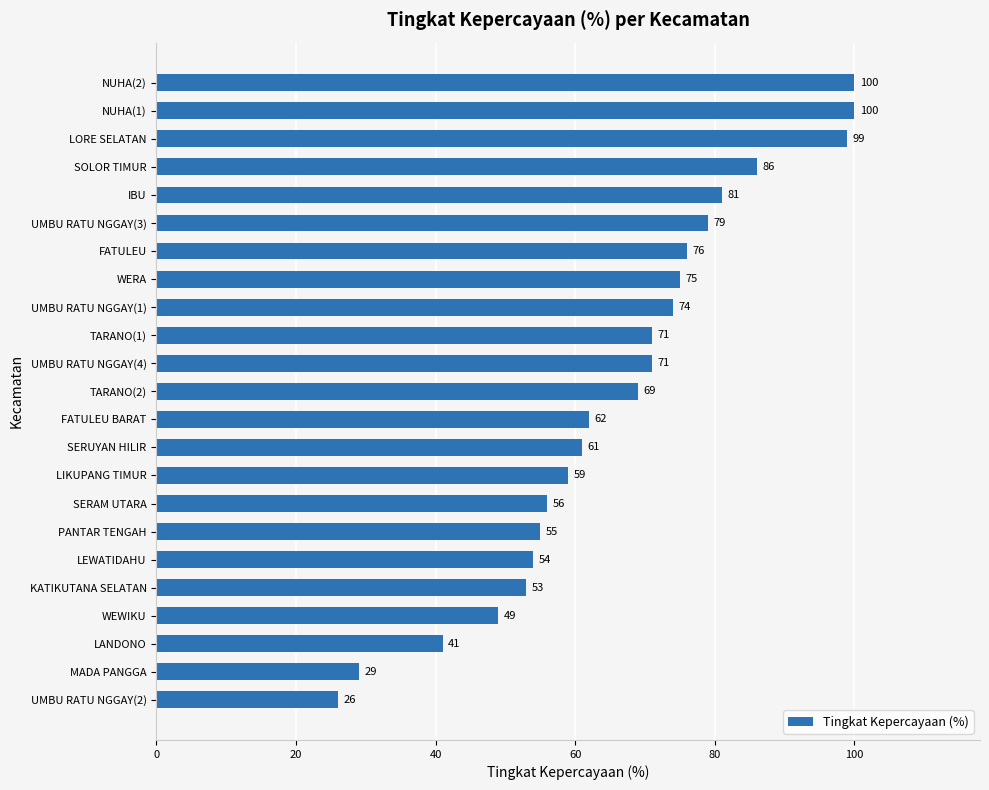

What is the greatest value displayed?

100